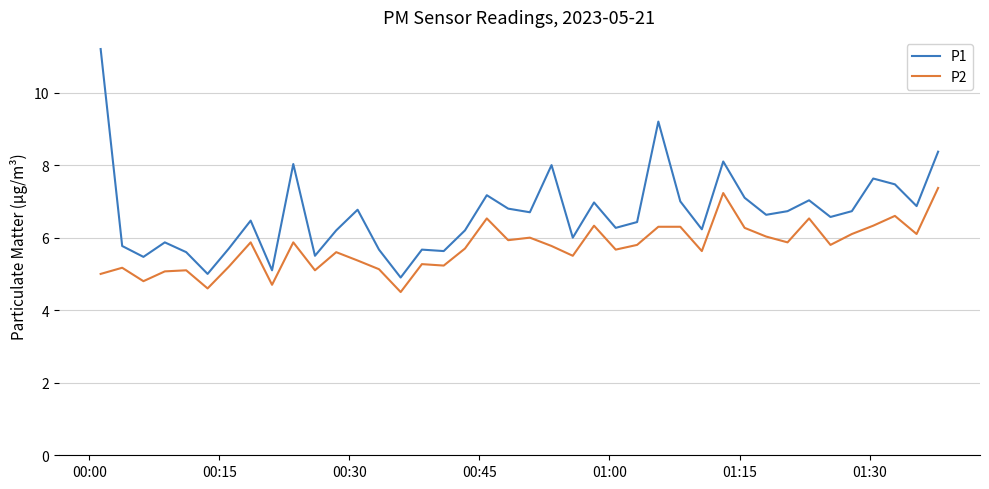

In P1, how many points are lower than both neighbors (excluding endpoints)?

13